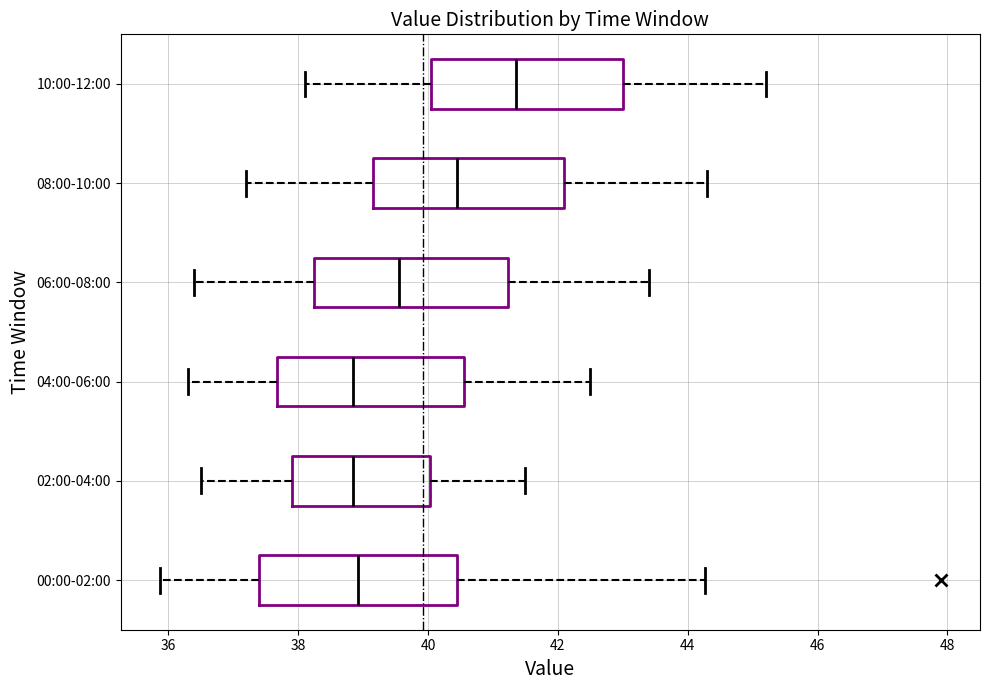

Where does the left whisker of the box for 10:00-12:00 end on the x-axis? The values are not printed on the chart, so give them approximately, as read against the axis.

38.2